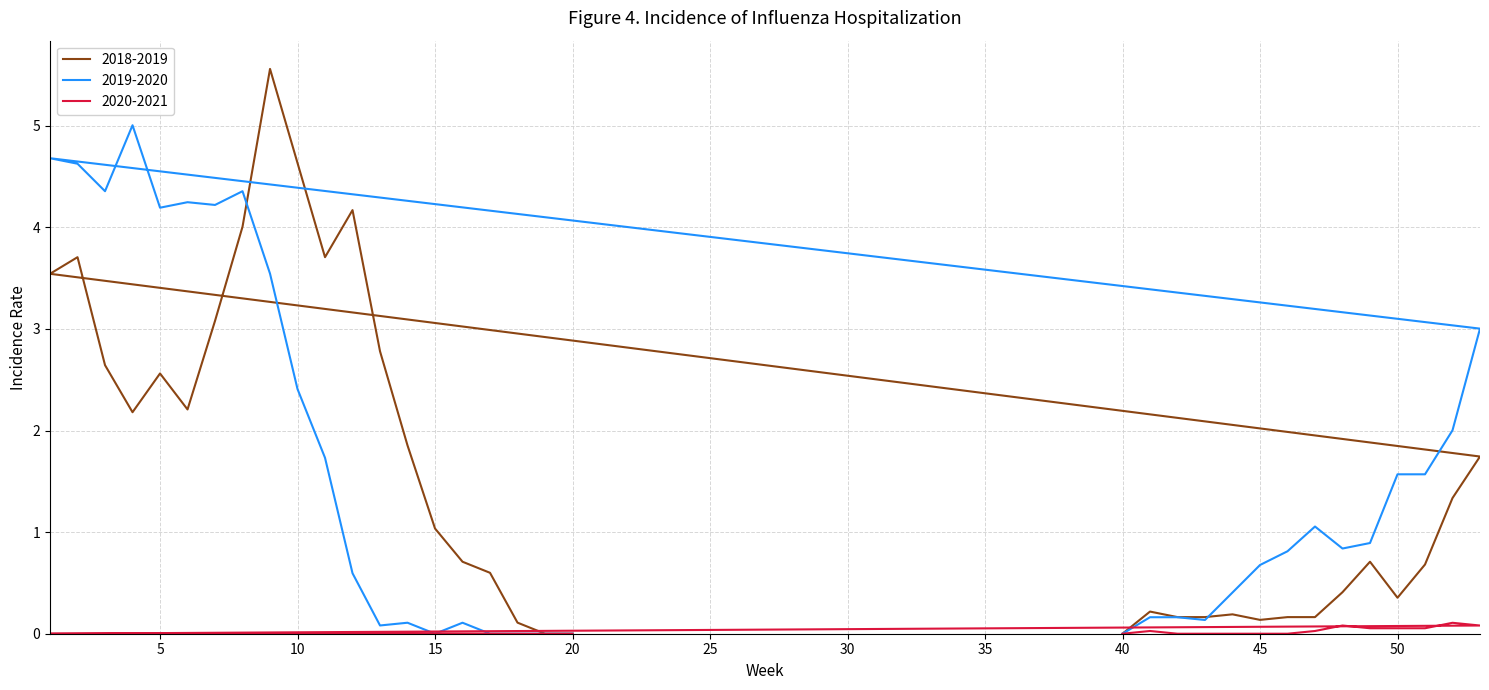

Is this an area chart (filled region under the line)?

No